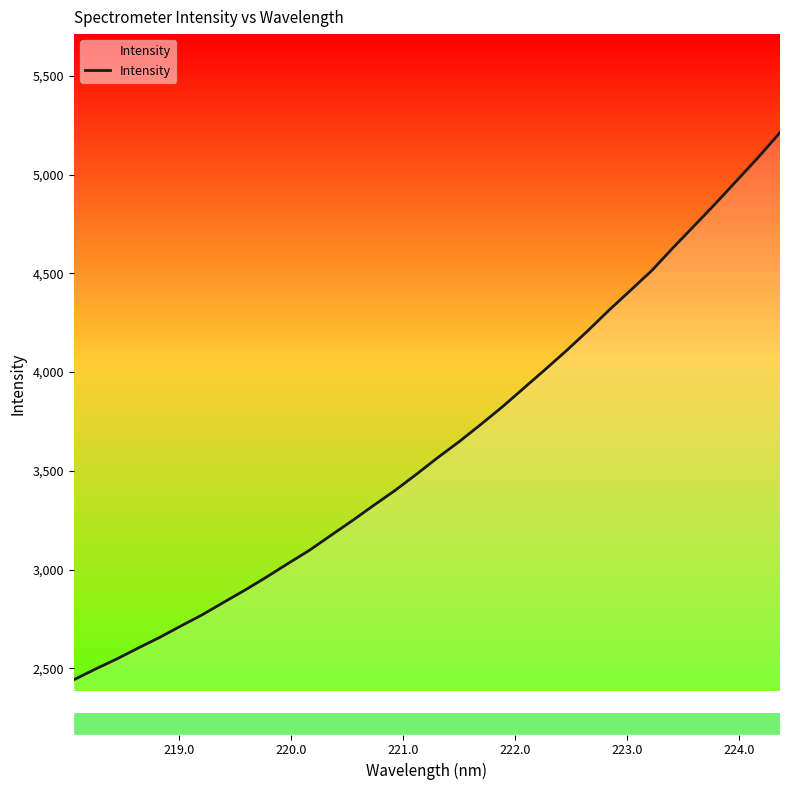

What is the difference between the maximum and minimum values?

2770.5